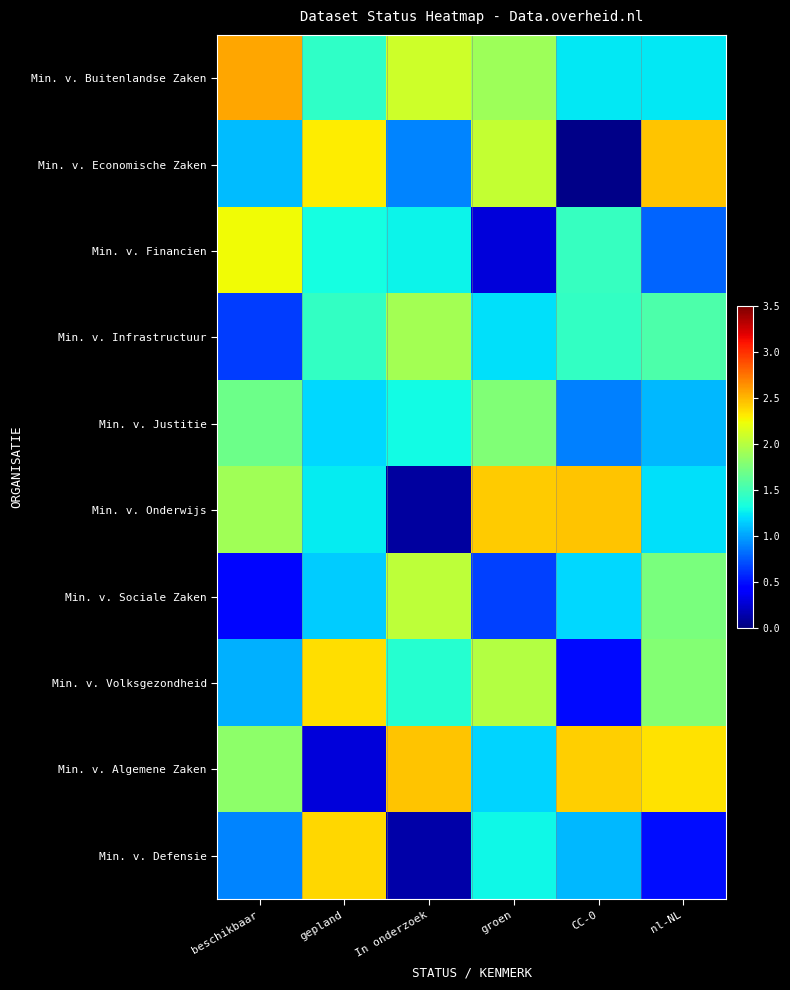

Reading left to right, what are all the values shown in this chart?

Min. v. Buitenlandse Zaken: beschikbaar=2.6	gepland=1.4	In onderzoek=2.1	groen=1.9	CC-0=1.2	nl-NL=1.2
Min. v. Economische Zaken: beschikbaar=1.1	gepland=2.3	In onderzoek=0.9	groen=2.1	CC-0=0.0	nl-NL=2.5
Min. v. Financien: beschikbaar=2.2	gepland=1.3	In onderzoek=1.3	groen=0.3	CC-0=1.5	nl-NL=0.8
Min. v. Infrastructuur: beschikbaar=0.6	gepland=1.4	In onderzoek=1.9	groen=1.2	CC-0=1.4	nl-NL=1.5
Min. v. Justitie: beschikbaar=1.7	gepland=1.2	In onderzoek=1.3	groen=1.8	CC-0=0.9	nl-NL=1.1
Min. v. Onderwijs: beschikbaar=1.9	gepland=1.3	In onderzoek=0.1	groen=2.4	CC-0=2.4	nl-NL=1.2
Min. v. Sociale Zaken: beschikbaar=0.5	gepland=1.1	In onderzoek=2.0	groen=0.7	CC-0=1.2	nl-NL=1.7
Min. v. Volksgezondheid: beschikbaar=1.1	gepland=2.4	In onderzoek=1.4	groen=2.0	CC-0=0.5	nl-NL=1.8
Min. v. Algemene Zaken: beschikbaar=1.8	gepland=0.3	In onderzoek=2.5	groen=1.2	CC-0=2.4	nl-NL=2.3
Min. v. Defensie: beschikbaar=0.9	gepland=2.4	In onderzoek=0.1	groen=1.3	CC-0=1.1	nl-NL=0.5